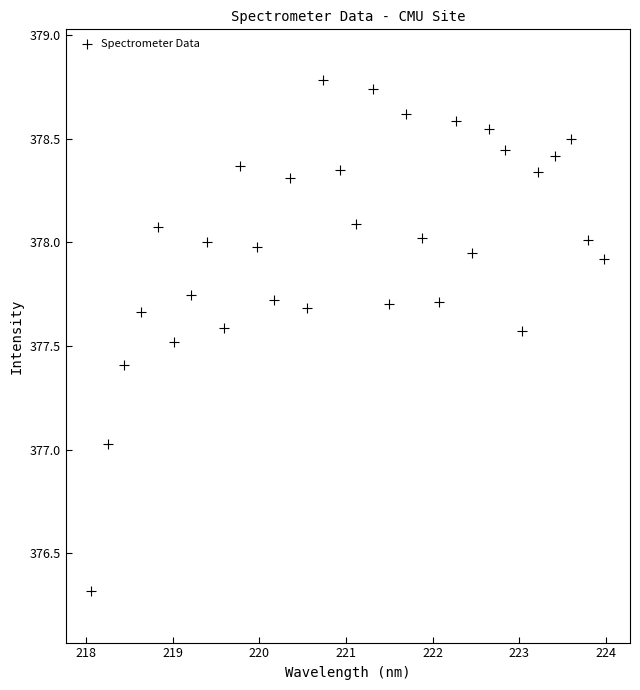

What is the range of X values (max minus min)?

5.9